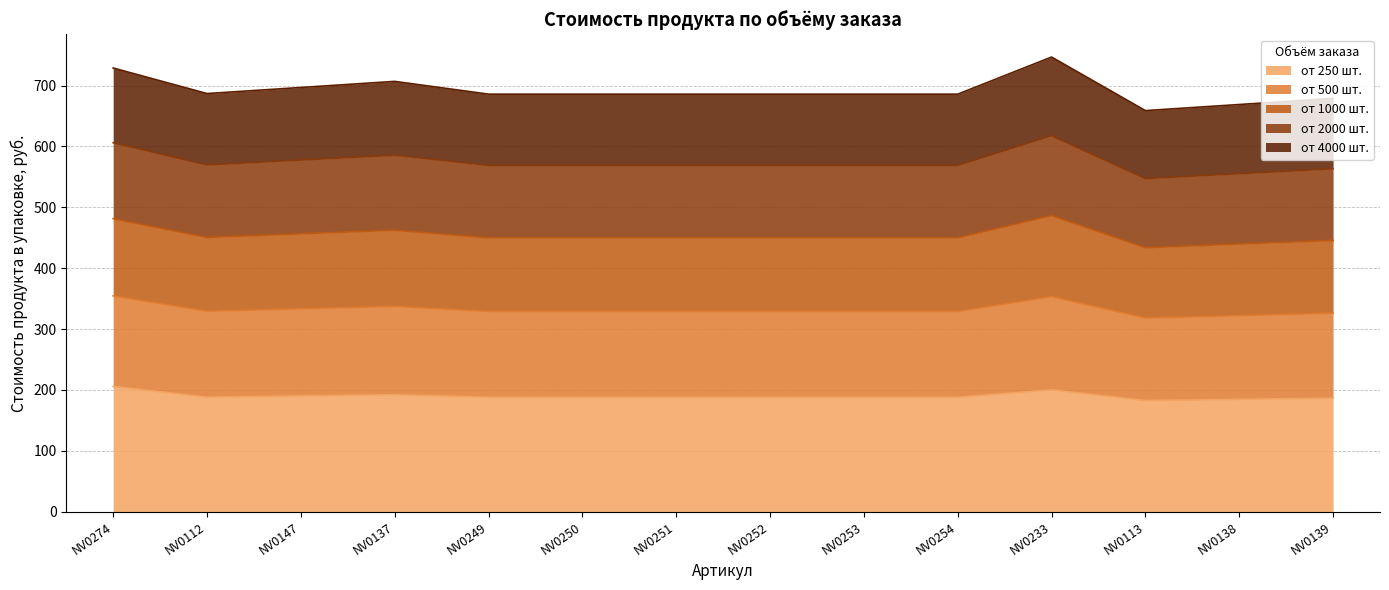

How many interior local valleys does the от 500 шт. series have?

2